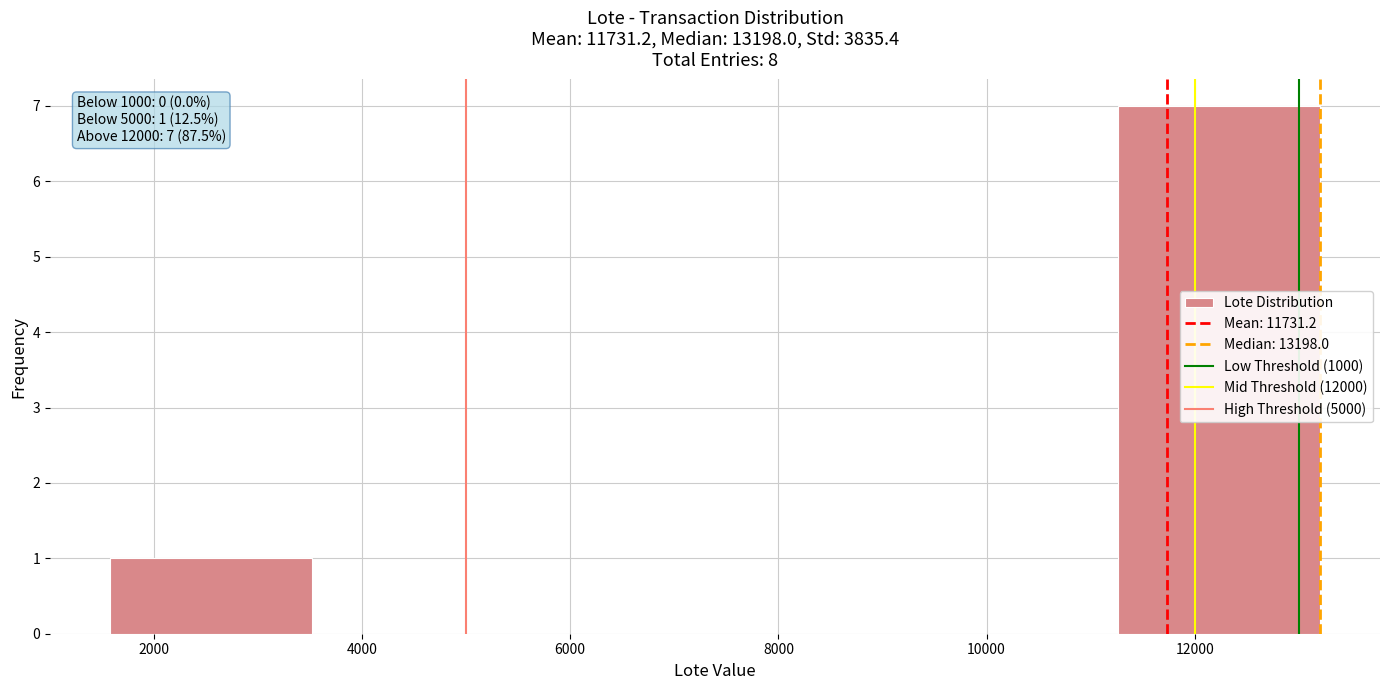

Over which range of the x-axis is the bar tallest?

11200 to 13200